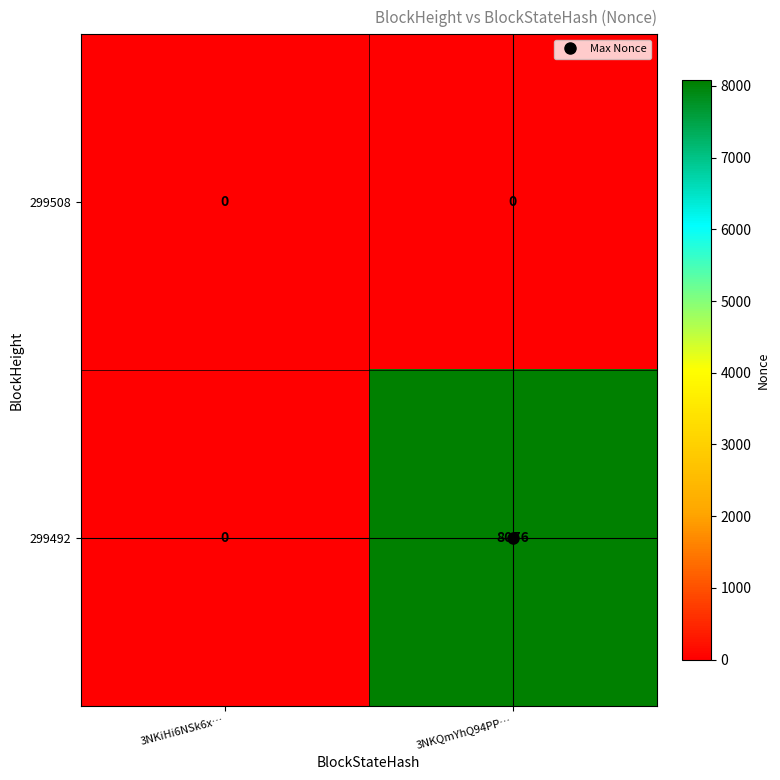

Read the 299492 value at 3NKQmYhQ94PP…, to the nearest 100.

8100